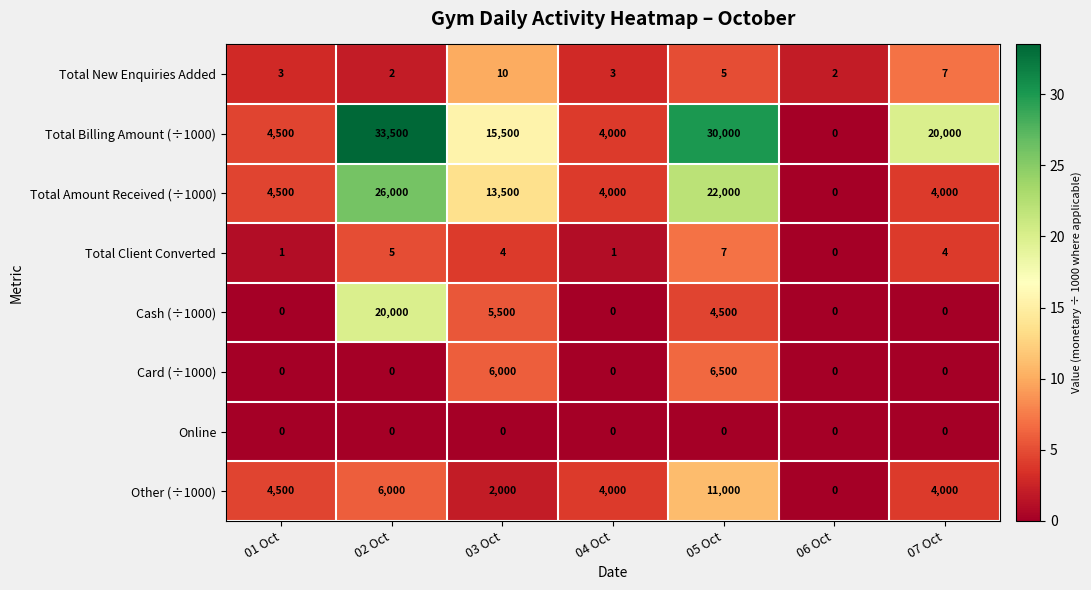

The value of Total Amount Received (÷1000) at 03 Oct is 13500. True or false?

True